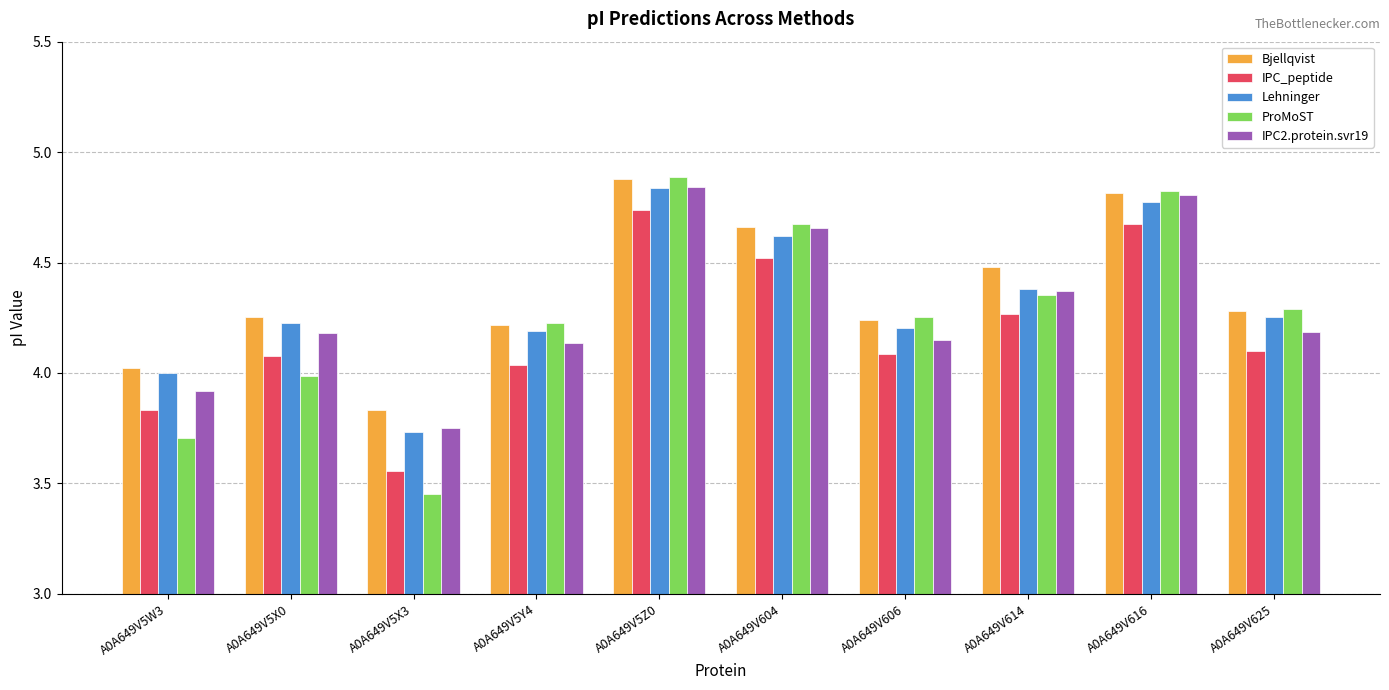

The Lehninger series shows 2.8 at A0A649V5X0. True or false?

False